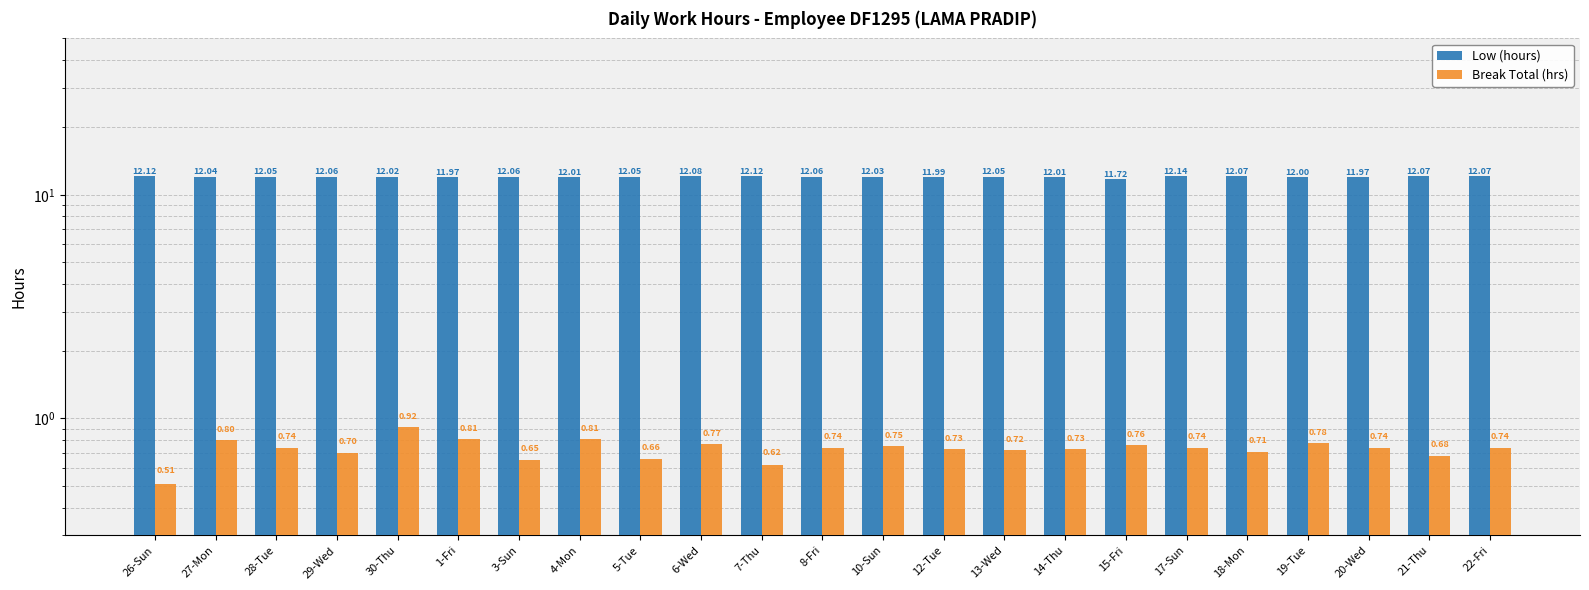

Which series has the largest total across all categories?

Low (hours)